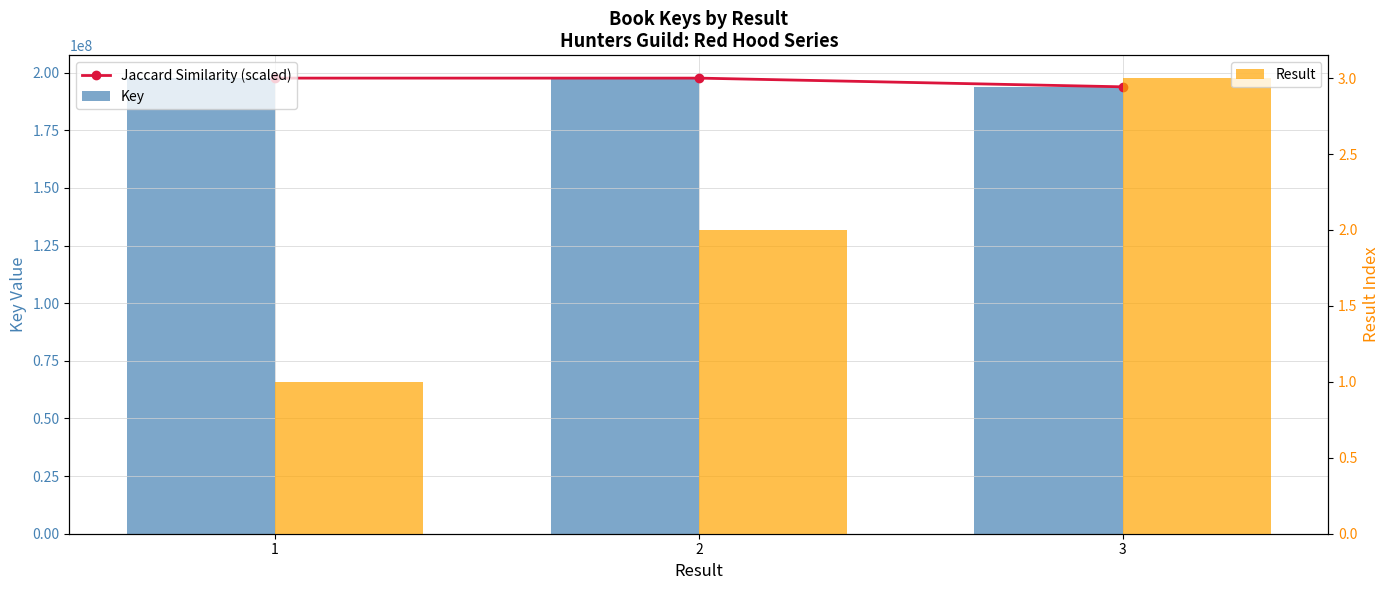

What is the value of the Result bar at the 1st from the left?

1